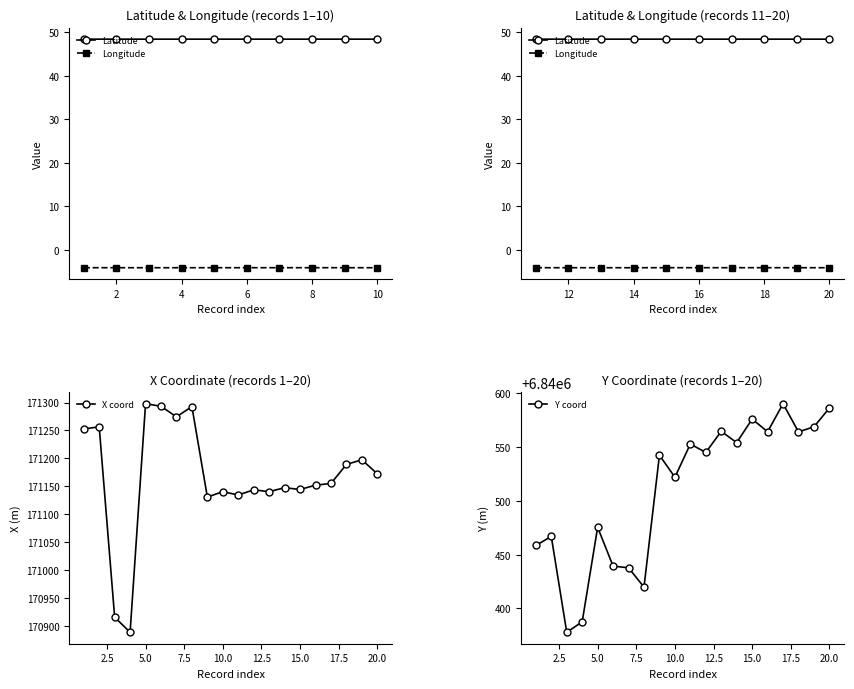

What is the sum of all long values?

3423321.4